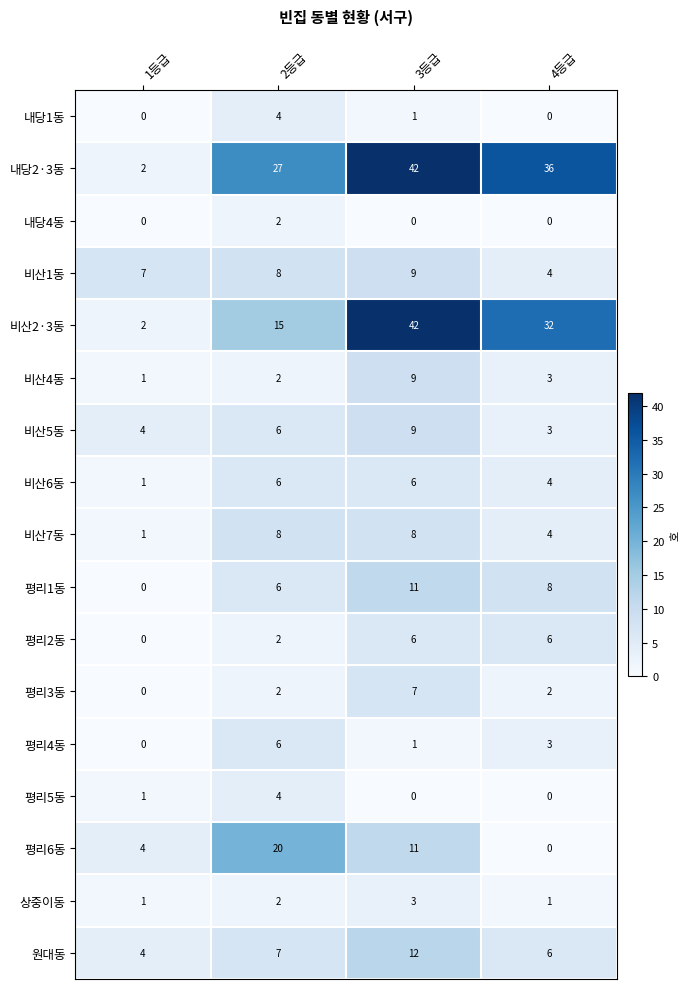

Is it true that 상중이동 equals 2 at 2등급?

True